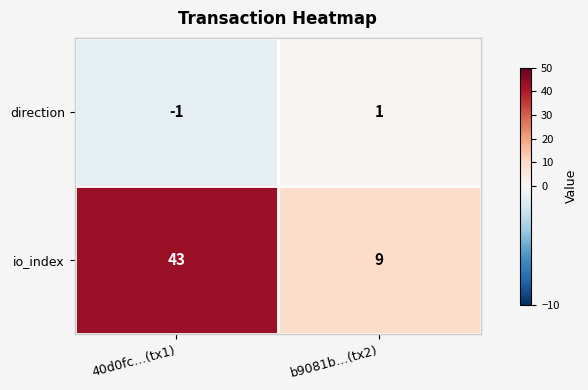

At which category is the sum across all series the highest?

40d0fc…(tx1)